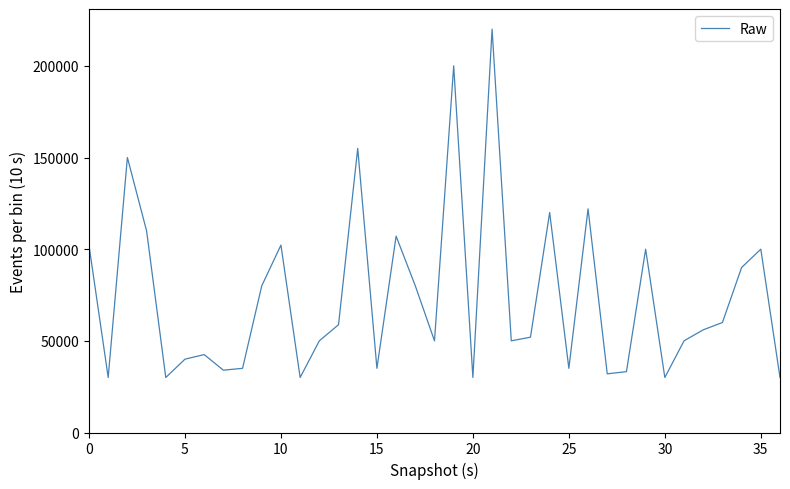

What is the minimum value shown in the chart?

30000